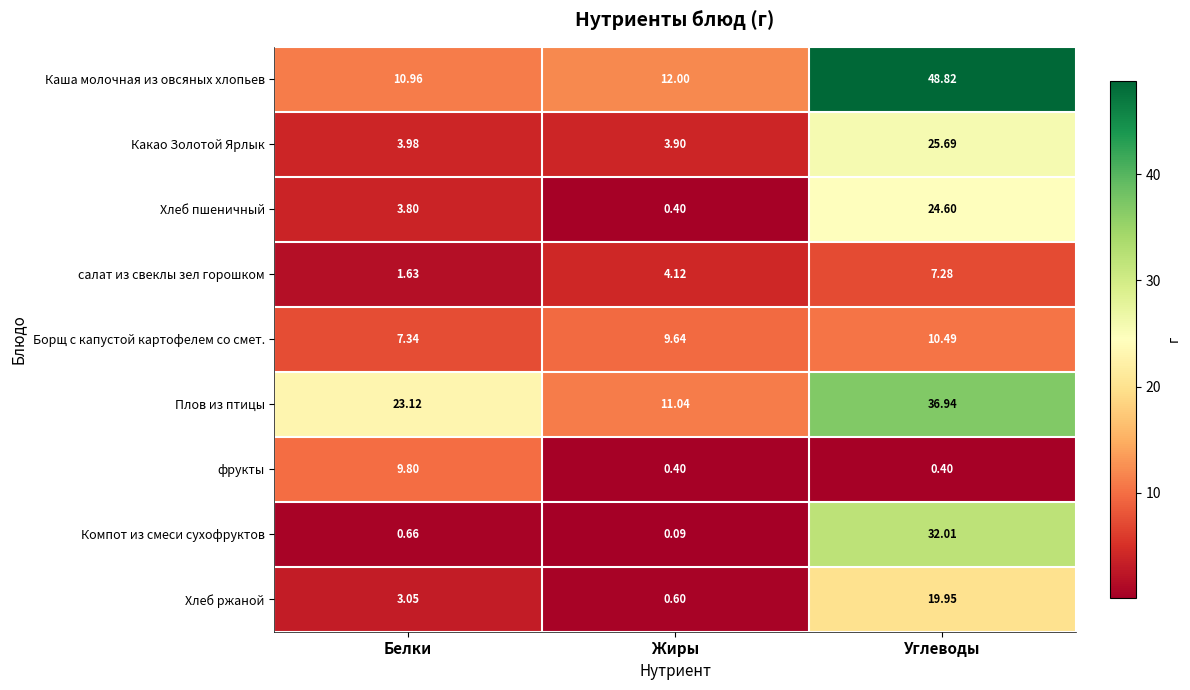

Where does the Борщ с капустой картофелем со смет. series first go above 9?

Жиры